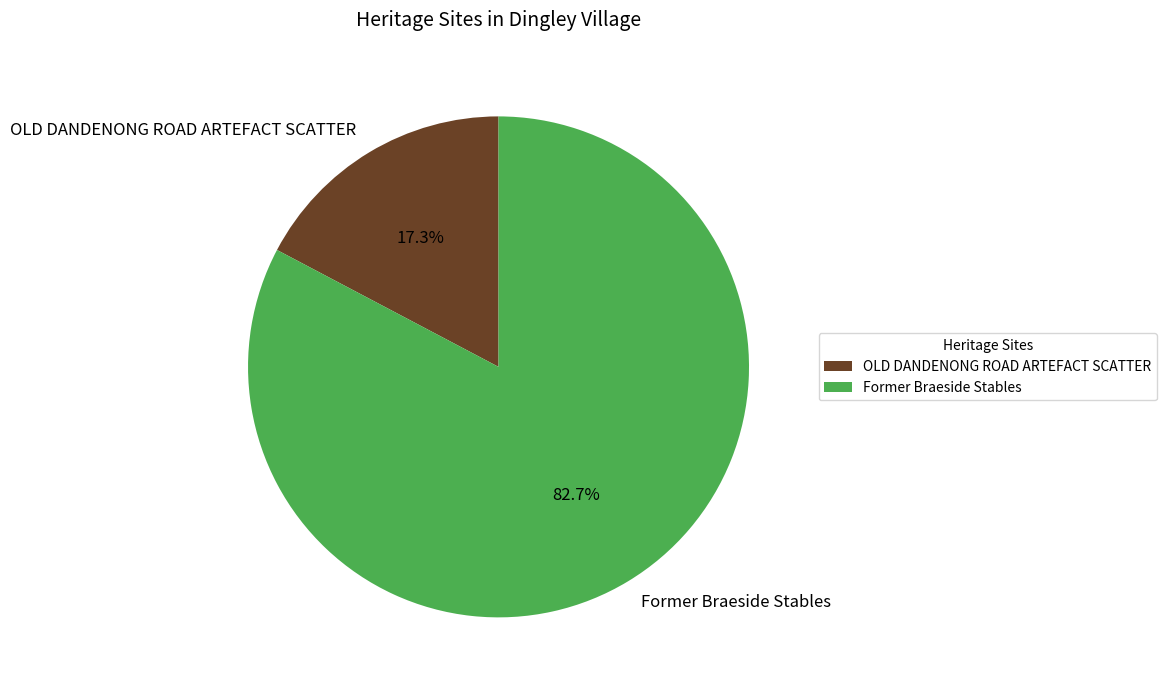

Is there a majority slice in this chart?

Yes